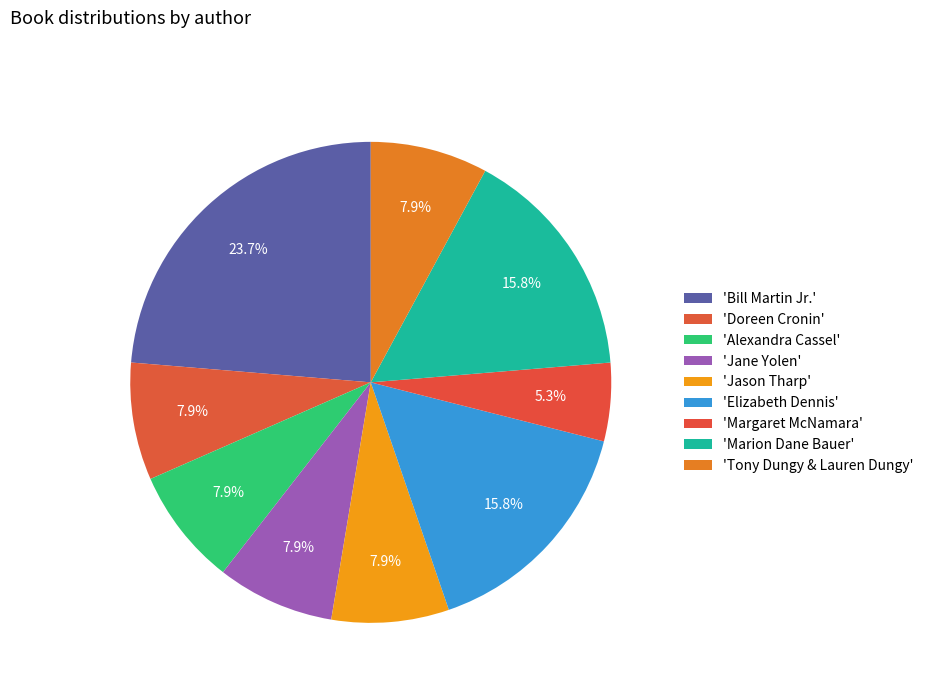

Does any single category account for the majority?

No